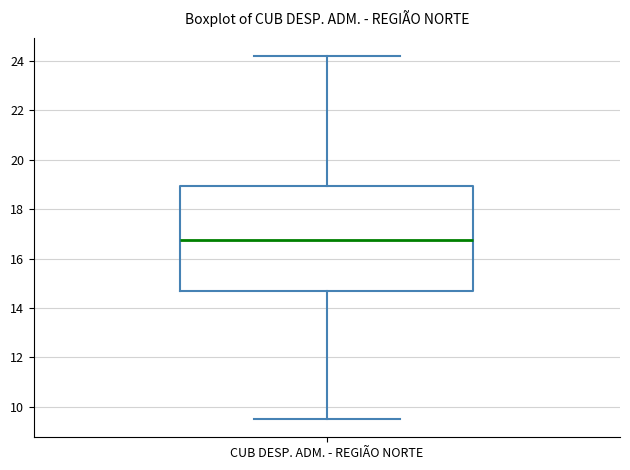

Where does the lower whisker of the box for CUB DESP. ADM. - REGIÃO NORTE end on the y-axis? The values are not printed on the chart, so give them approximately, as read against the axis.

9.6